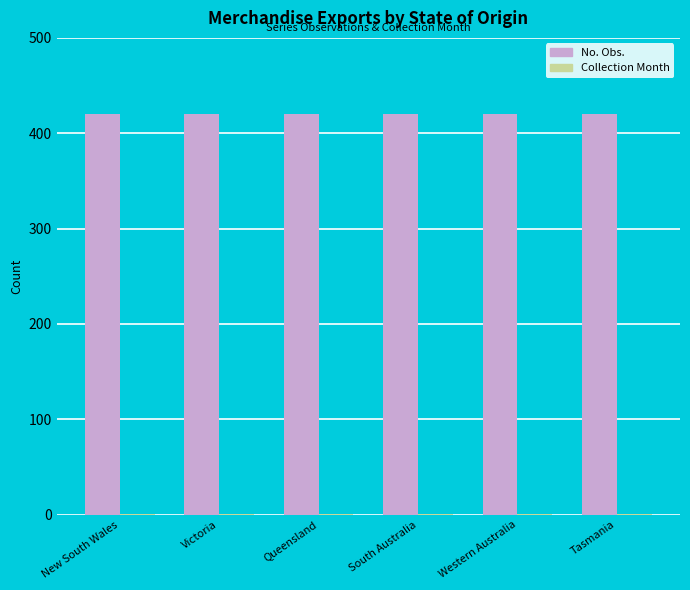

Which series has the largest total across all categories?

No. Obs.